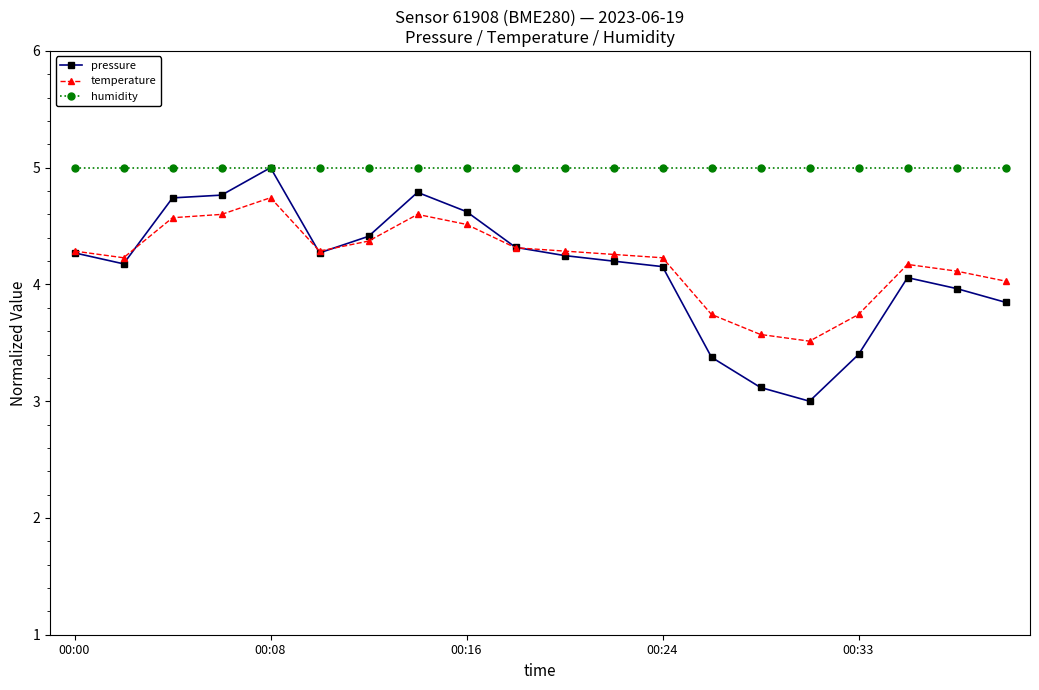

What is the greatest value displayed?

5.0